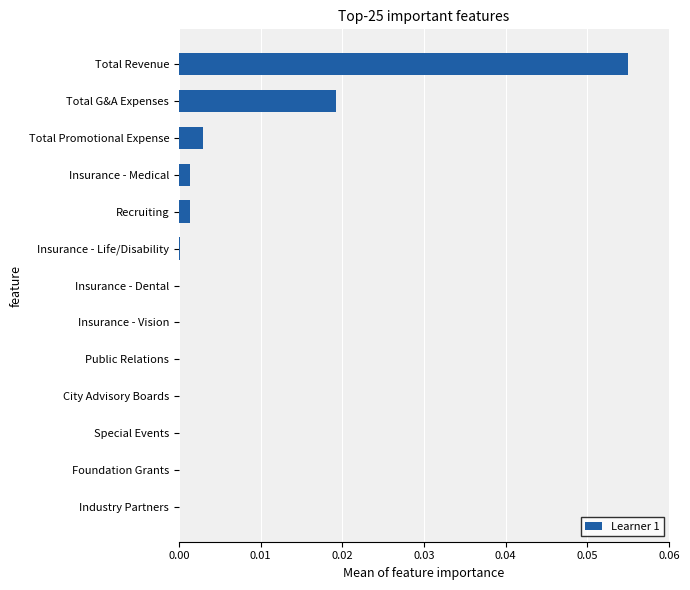

Which has a higher value, Total G&A Expenses or Foundation Grants?

Total G&A Expenses